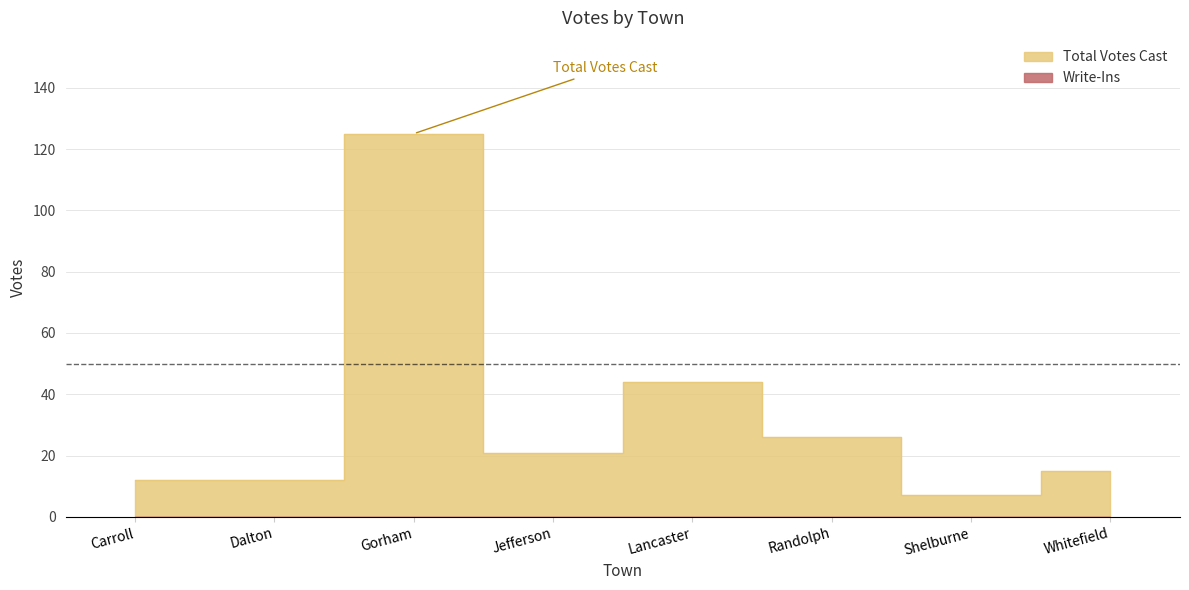

Between Shelburne and Jefferson, which is larger?

Jefferson